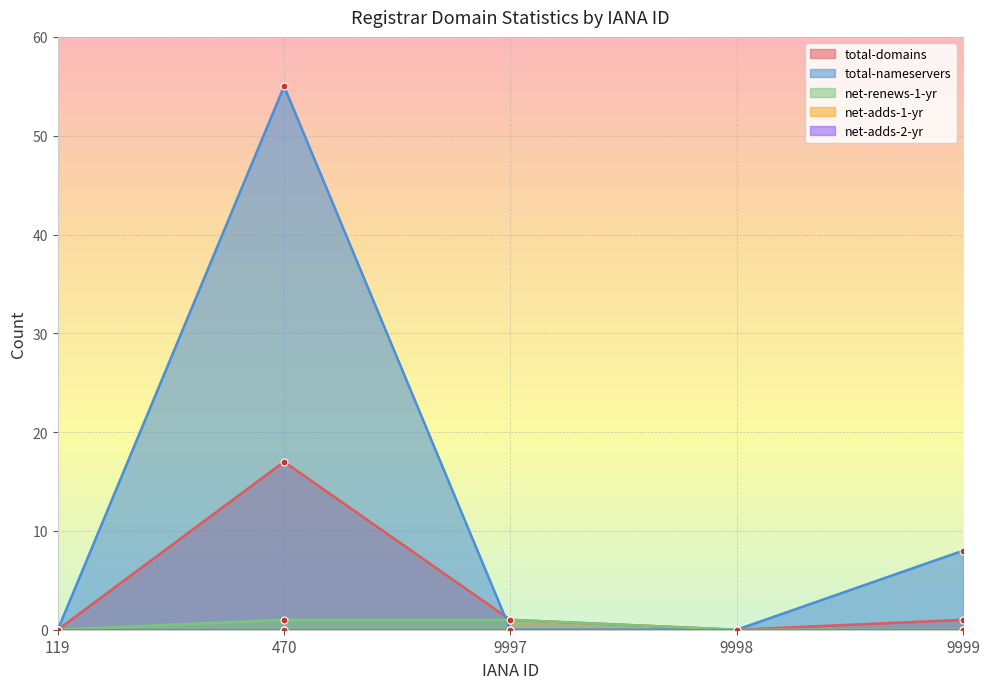

In total-nameservers, how many points are higher than both neighbors (excluding endpoints)?

1